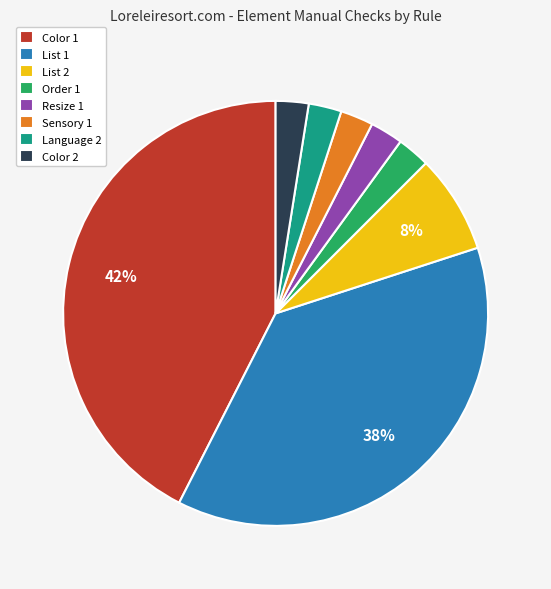

Combined, do Color 2 and Resize 1 account for over 50%?

No